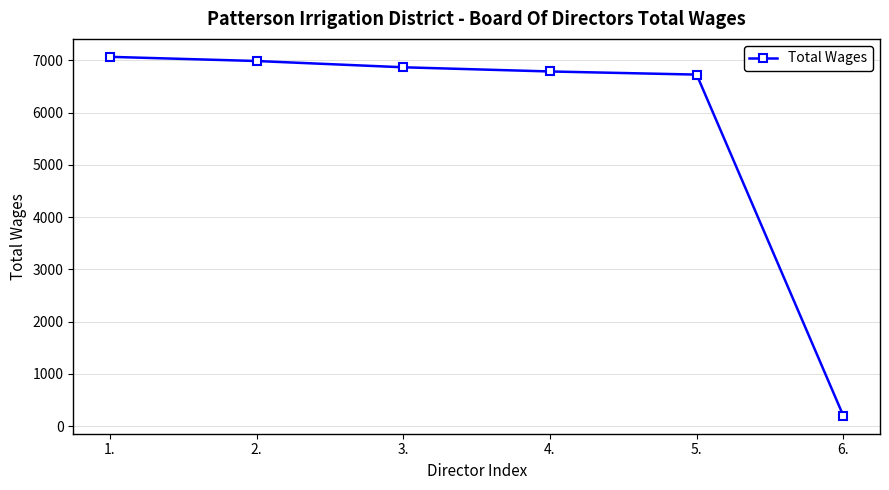

True or false: there are more than 2 points higher than both neighbors.

False